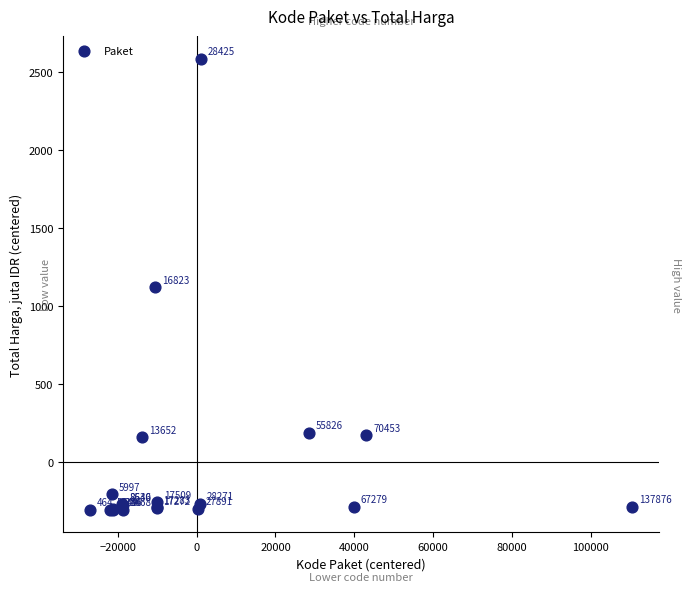

What Y value in the scatter plot is closest to 1142?

1121.8